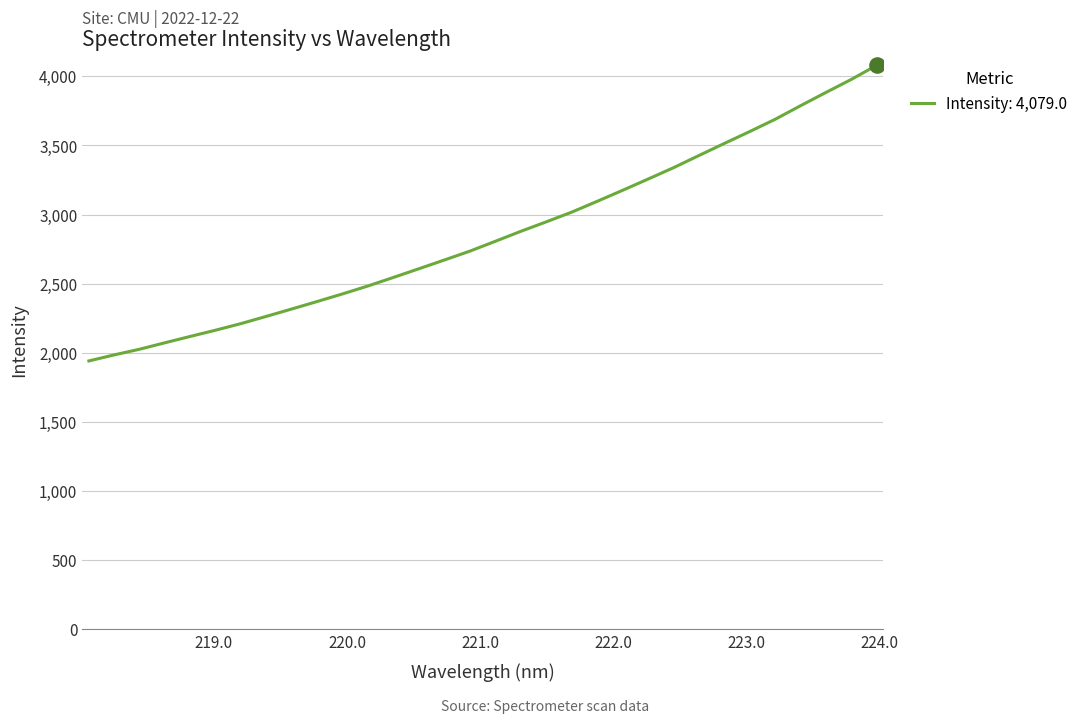

What is the difference between the maximum and minimum values?

2137.8